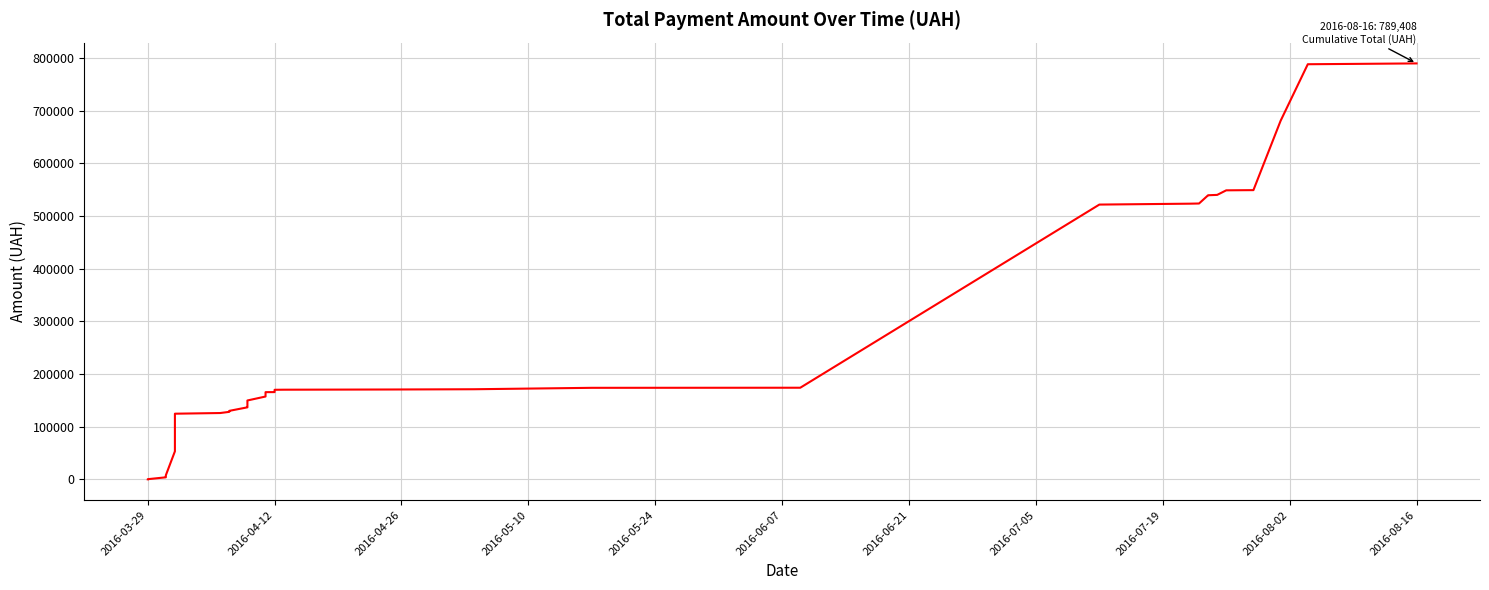

Reading left to right, transcribe all the data shown in this chart.

97.8	197.8	295.6	3844.0	5464.6	7713.7	53168.1	115554.5	124580.7	125851.1	128091.6	129395.1	129975.9	136675.9	137309.1	145046.7	149683.7	157182.9	165483.1	165568.5	166815.9	169952.2	170126.1	170521.1	170997.3	173693.8	173873.8	521483.6	523188.5	523529.9	539172.8	539184.0	539866.4	548527.4	548792.7	548890.5	680511.4	787850.4	788483.5	789407.5